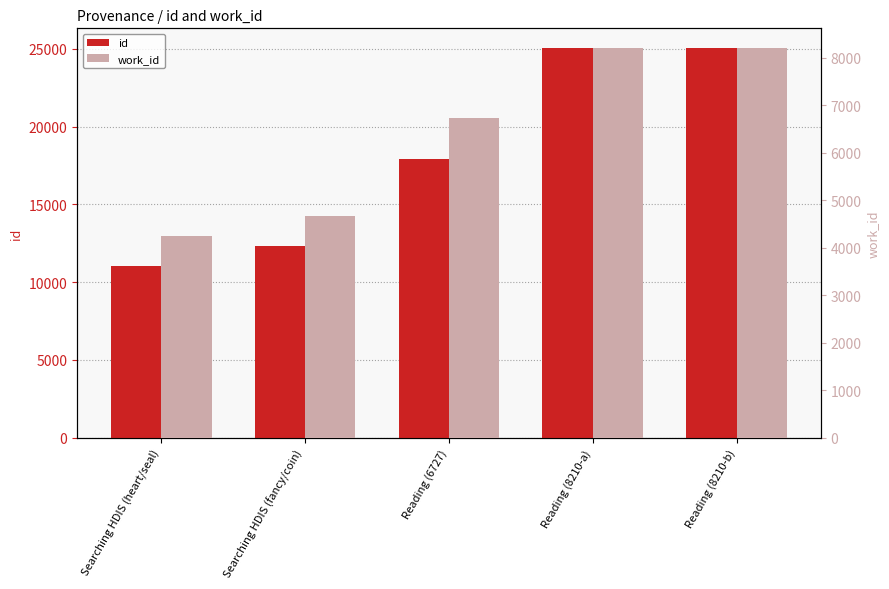

Rank the categories by id value from lowest to highest.

Searching HDIS (heart/seal), Searching HDIS (fancy/coin), Reading (6727), Reading (8210-a), Reading (8210-b)